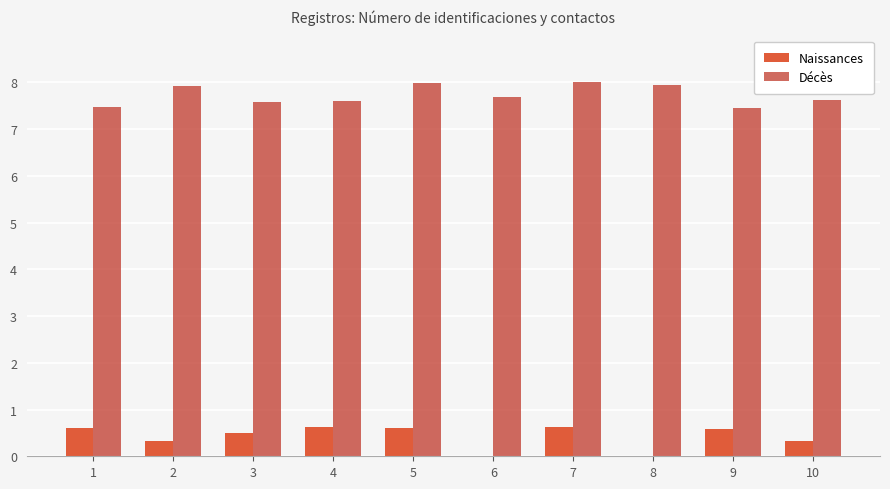

What is the greatest value displayed?

8.0